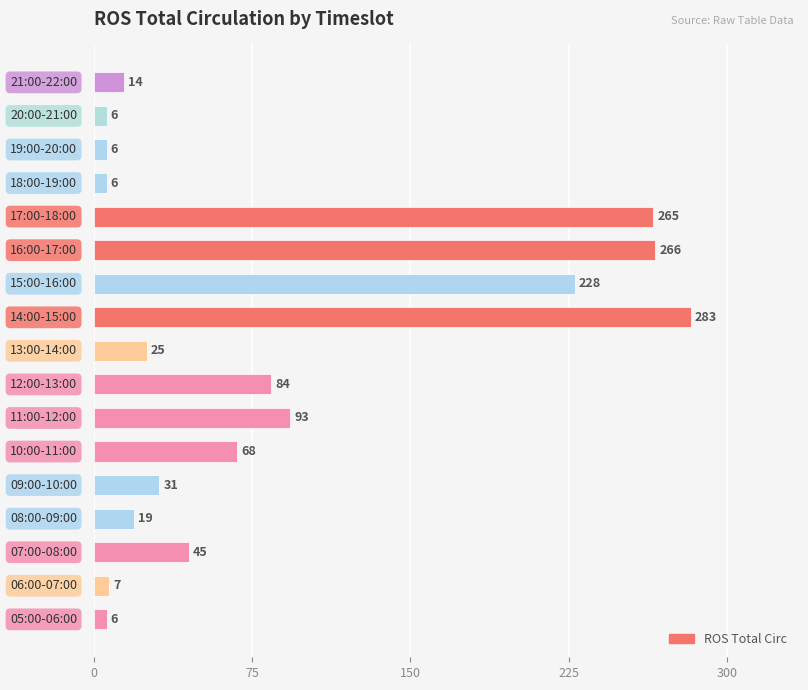

What is the average value?

85